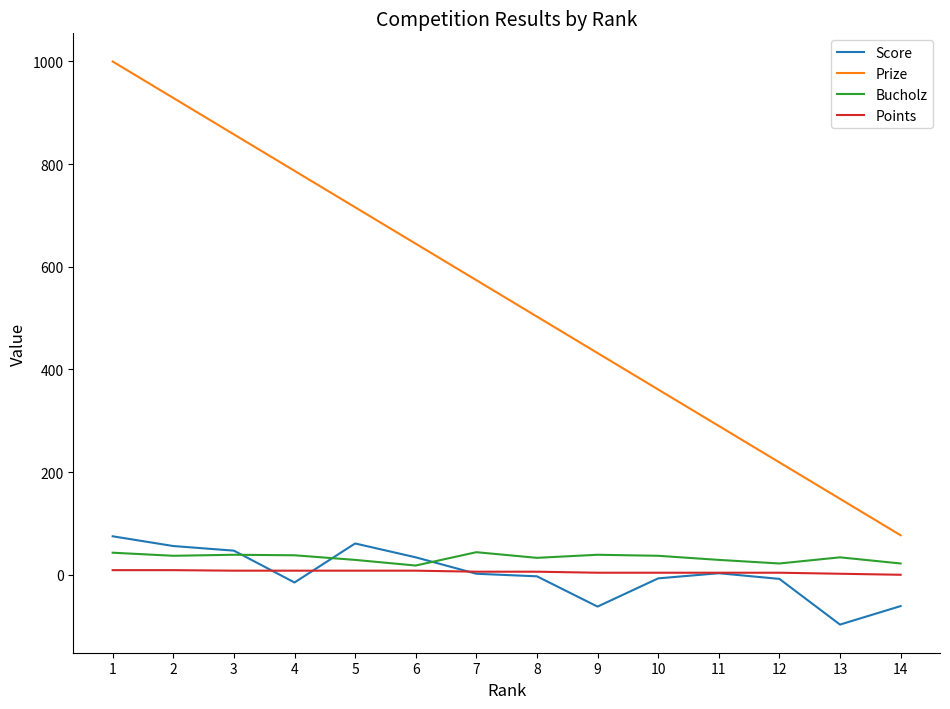

The value of Score at 9 is -62. True or false?

True